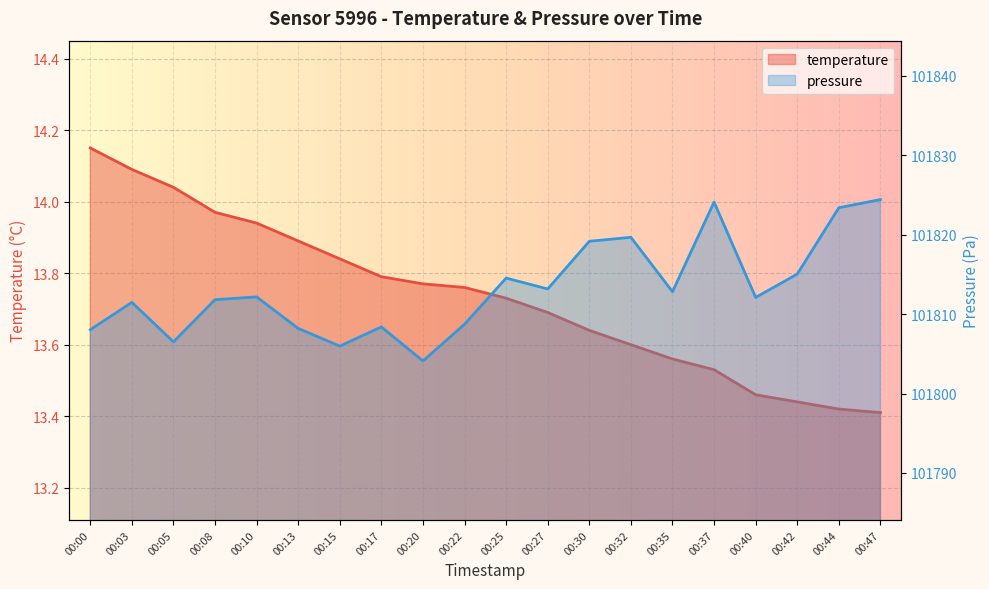

At 00:32, list the series in order from smallest to largest.

temperature, pressure_scaled